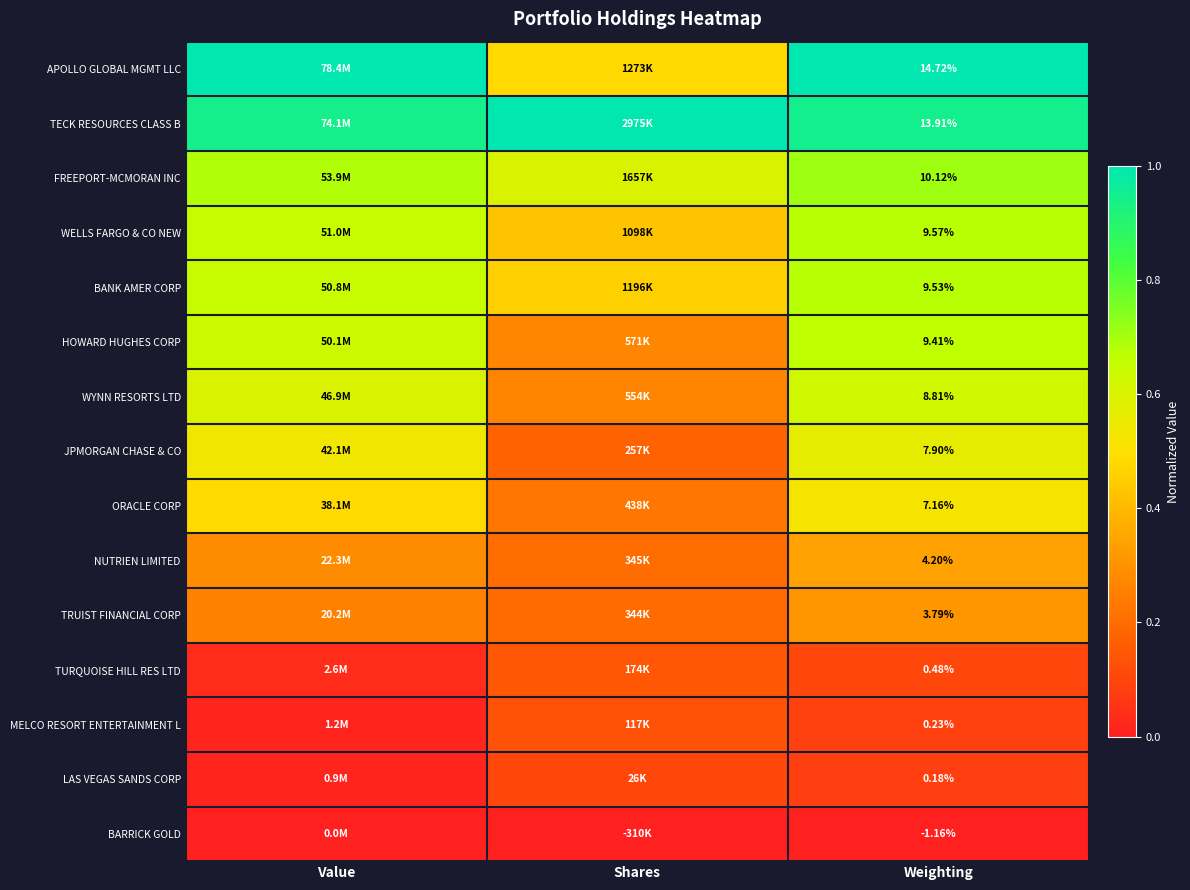

At how many categories does at least one series exceed 0?

3